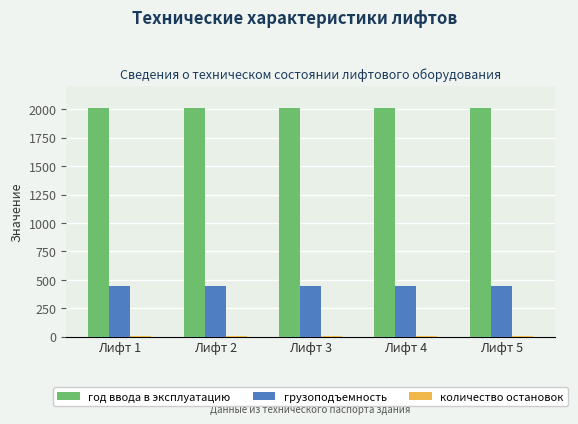

What is the lowest value of the грузоподъемность series?

450